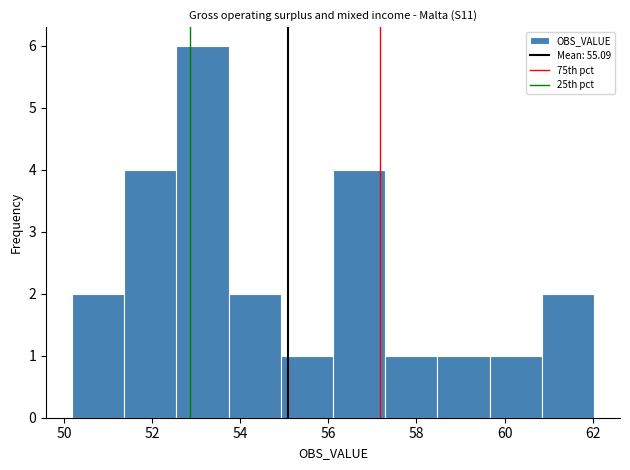

Which range on the x-axis has the tallest bar?

52.6 to 53.8